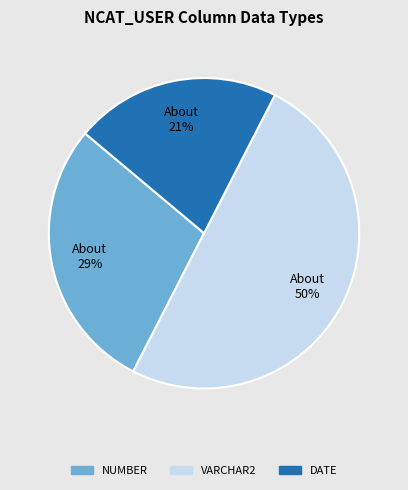

To the nearest percent, what is the difference between the largest and smallest slice percentages?

29%